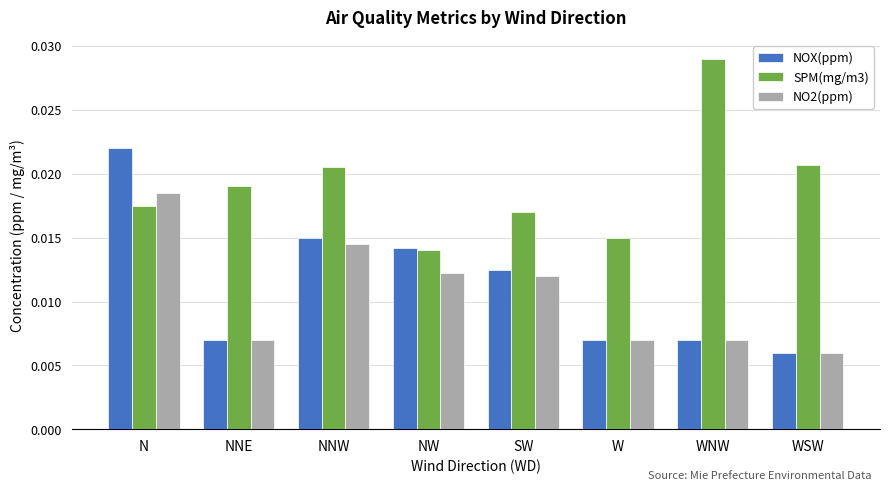

Is the value of NOX(ppm) at NNW greater than the value of SPM(mg/m3) at WSW?

No